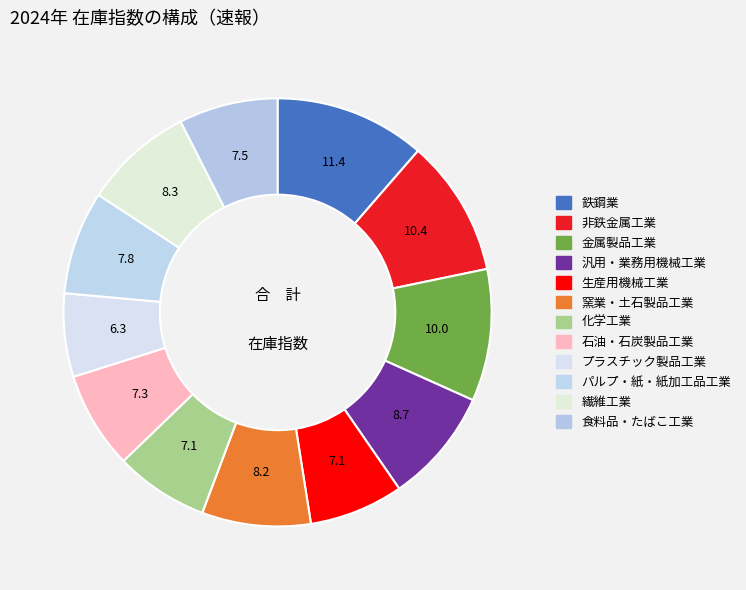

How many slices are in this pie chart?

12